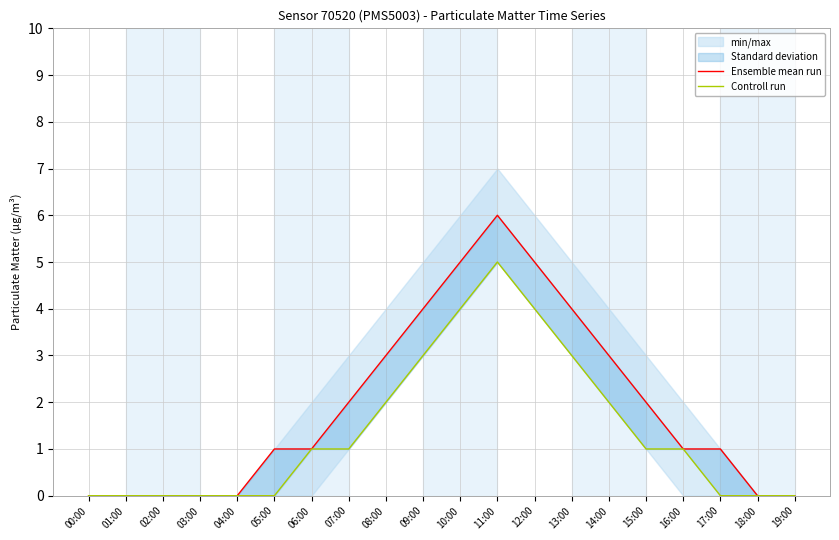

At which label does Ensemble mean run first exceed 1?

07:00